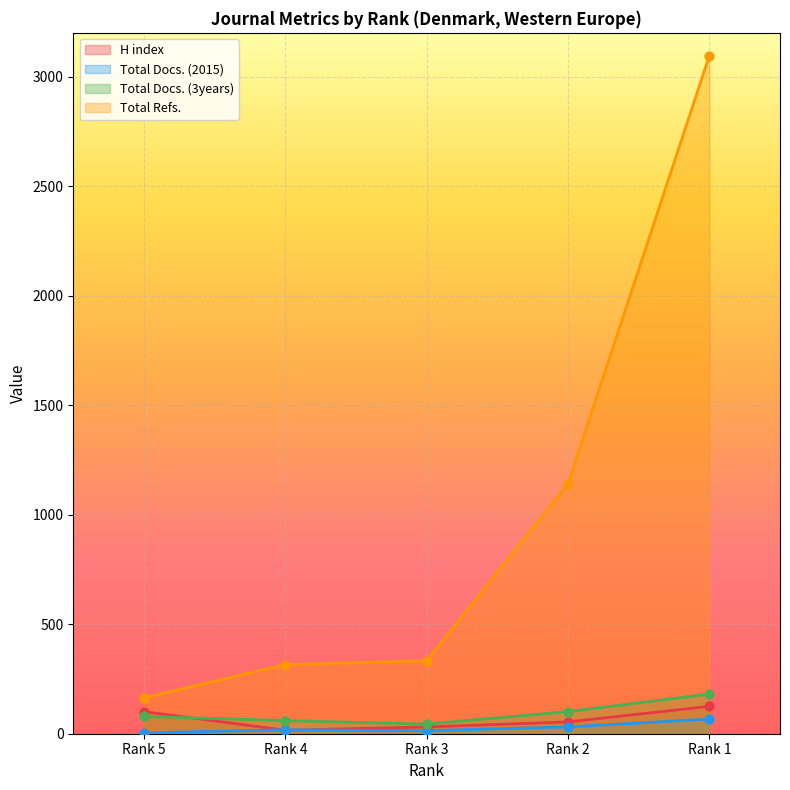

Which series contains the highest Y value?

Total Refs.